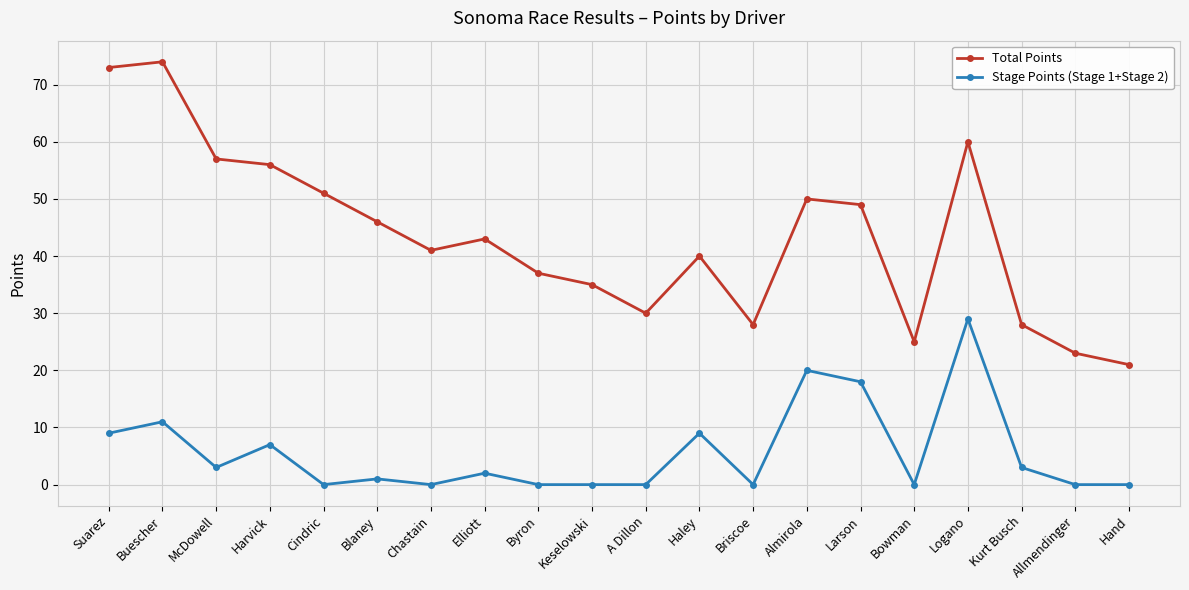

Rank the series by their average value, from lowest to highest.

Stage Points (Stage 1+Stage 2), Total Points